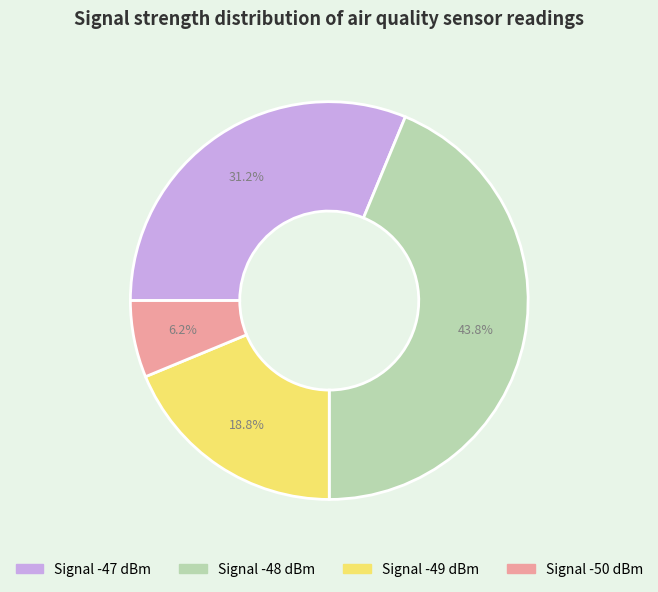

Is there any slice that represents more than half of the pie?

No